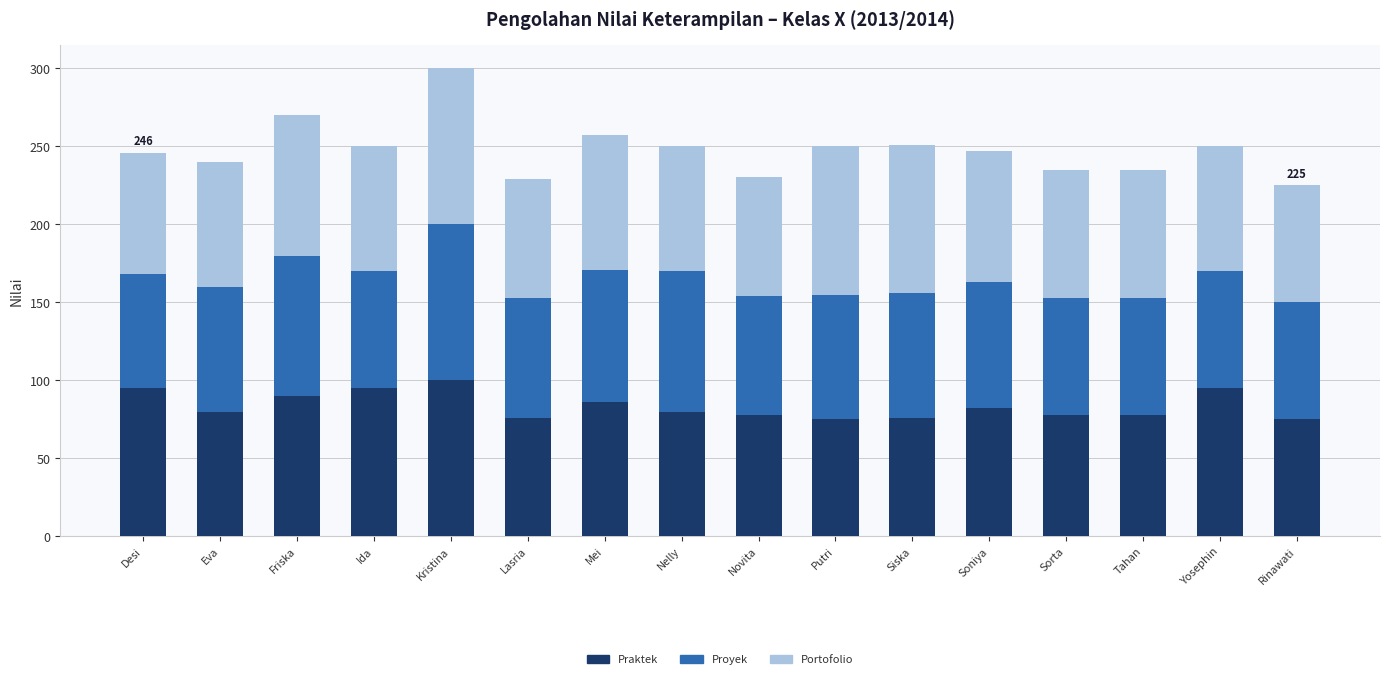

What is the total value across all series at Novita?

230